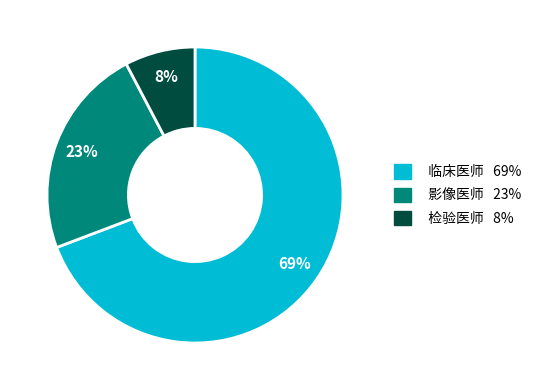

What percentage is the 临床医师 slice, to the nearest percent?

69%